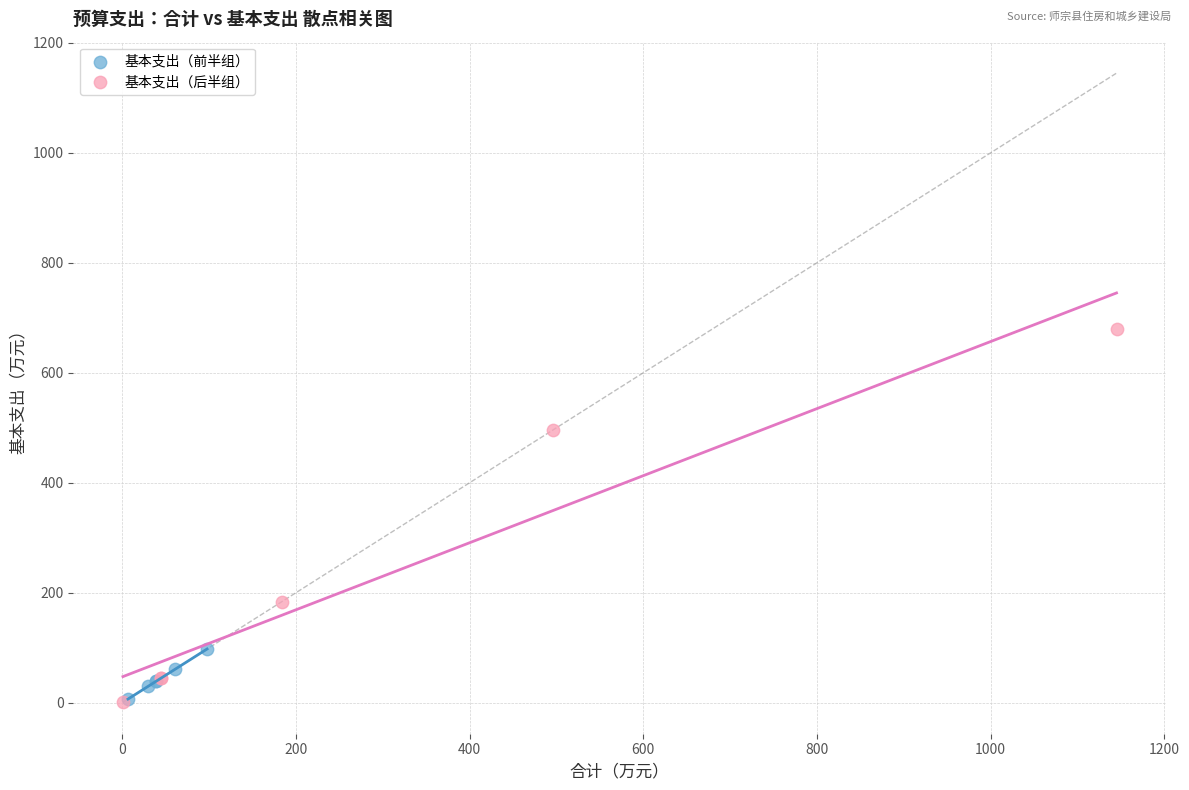

Which series contains the highest Y value?

基本支出（后半组）